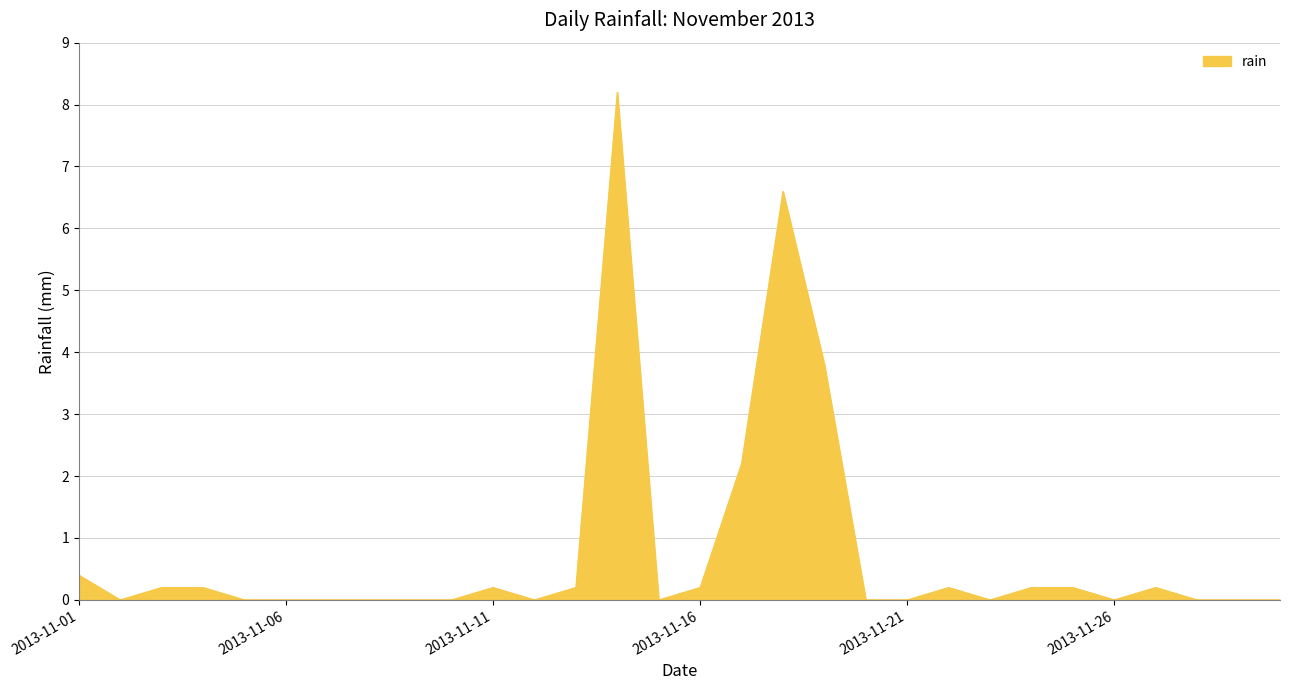

What is the maximum value shown in the chart?

8.2